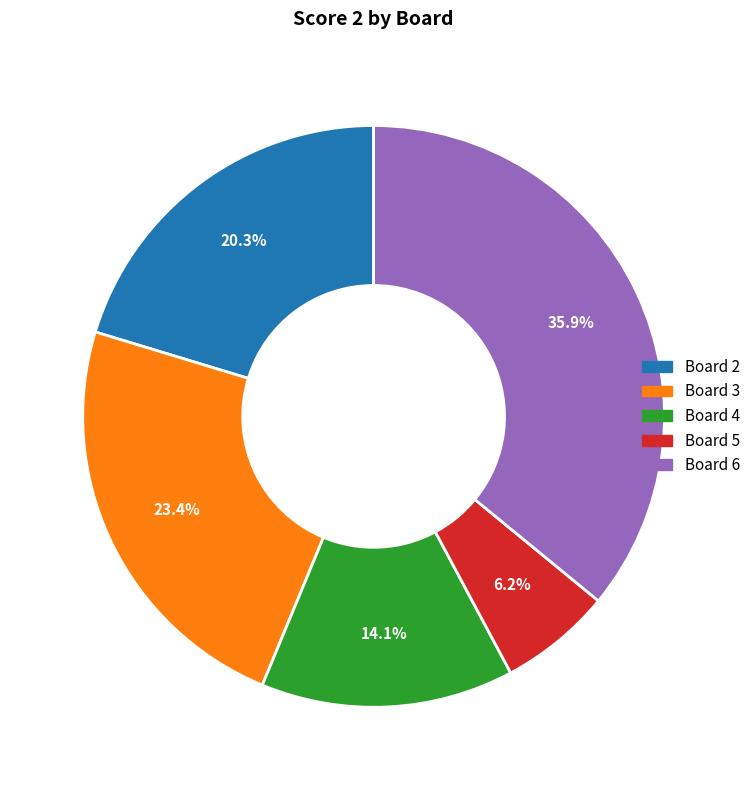

Is there any slice that represents more than half of the pie?

No